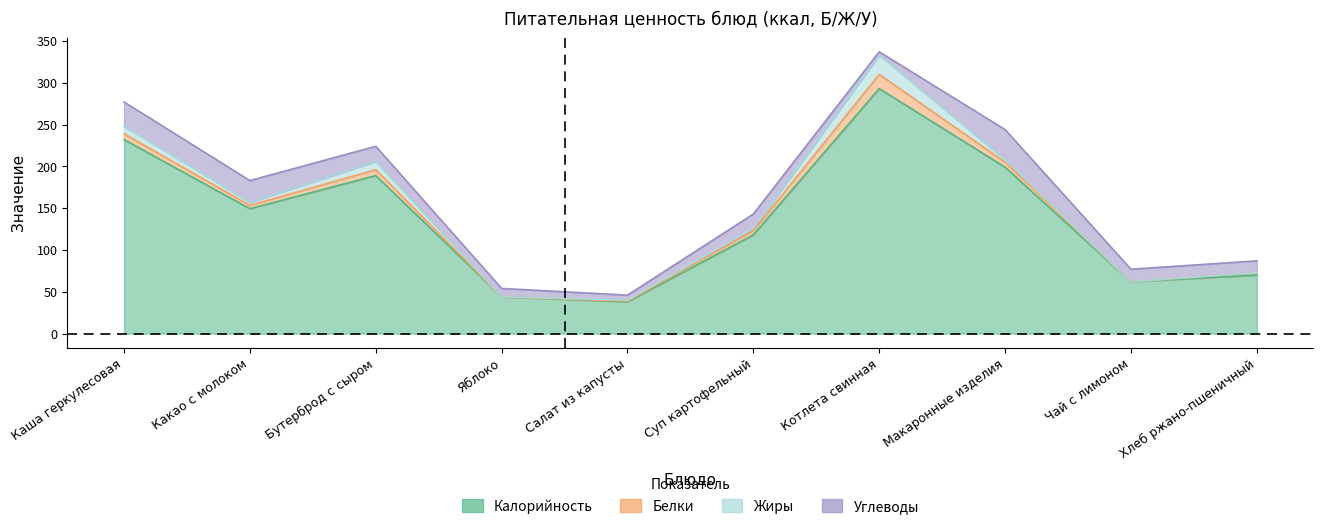

Between Чай с лимоном and Хлеб ржано-пшеничный, which series saw the biggest shift?

Калорийность